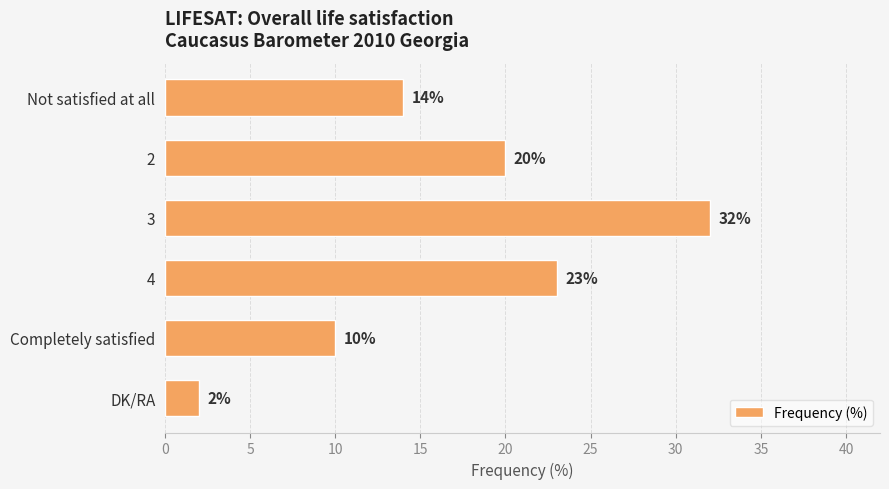

What is the greatest value displayed?

32